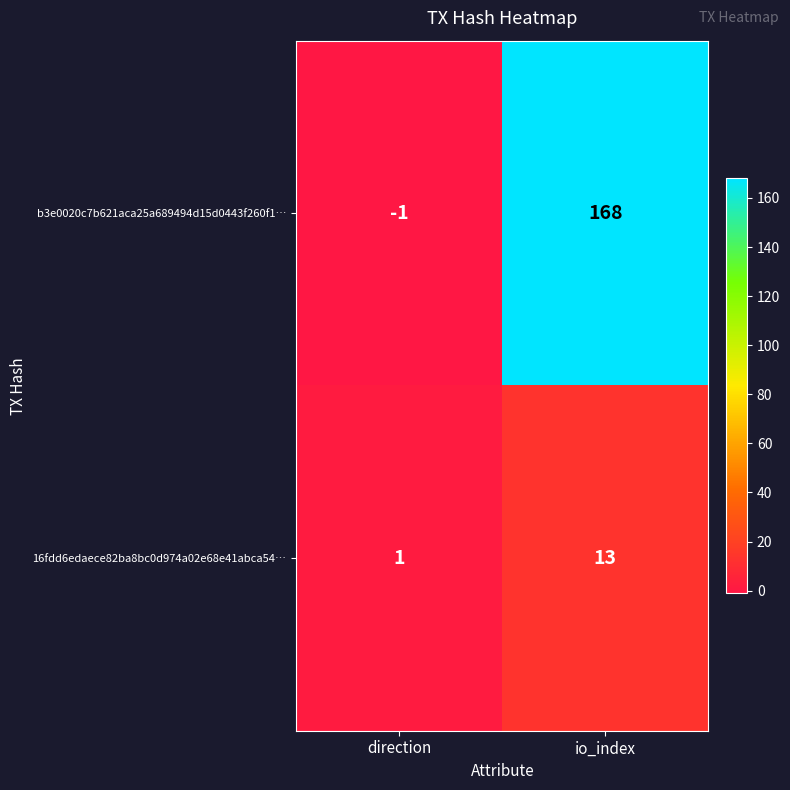

At which category does the chart reach its minimum across all series?

direction